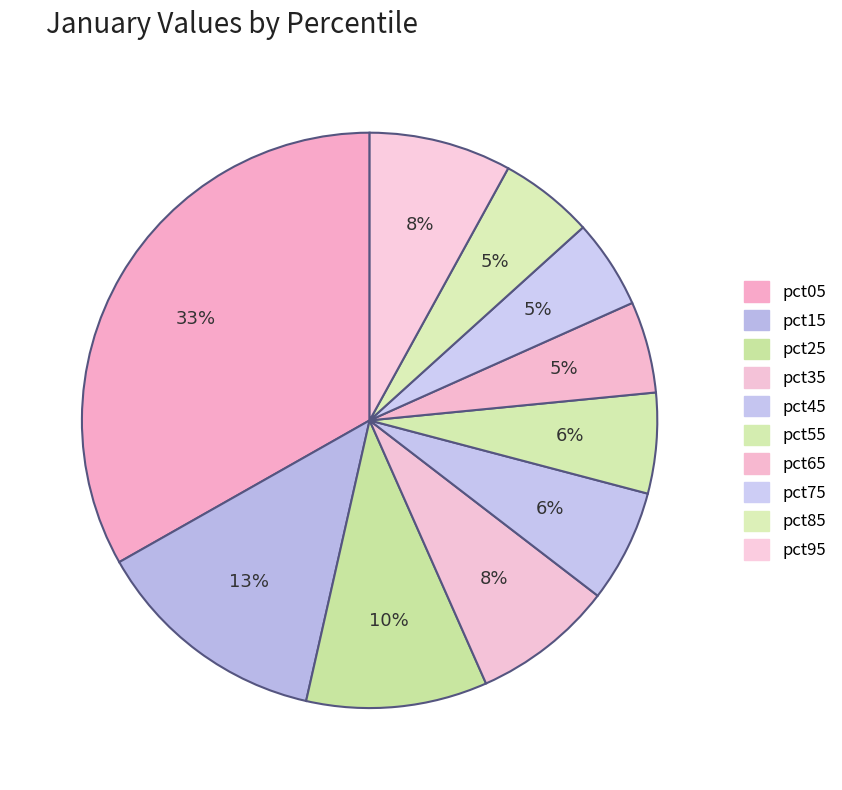

Rank the categories by value from highest to lowest.

pct05, pct15, pct25, pct95, pct35, pct45, pct55, pct85, pct65, pct75